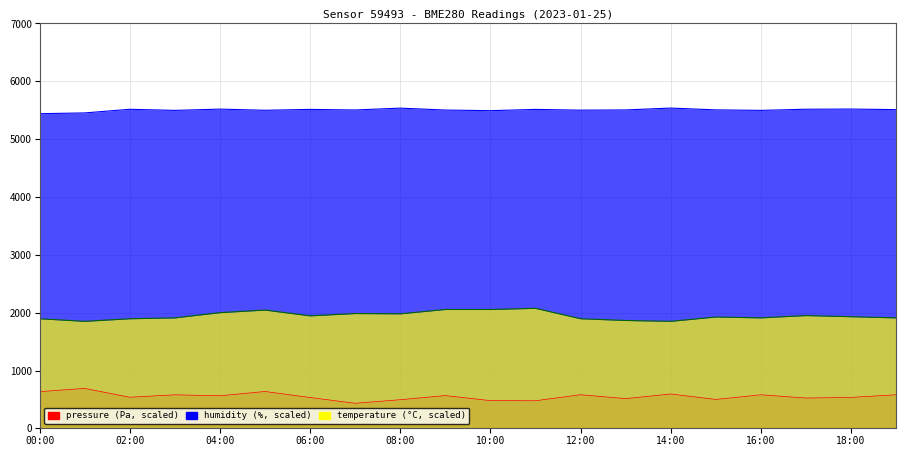

How many values in the temperature series exceed 1930?

9